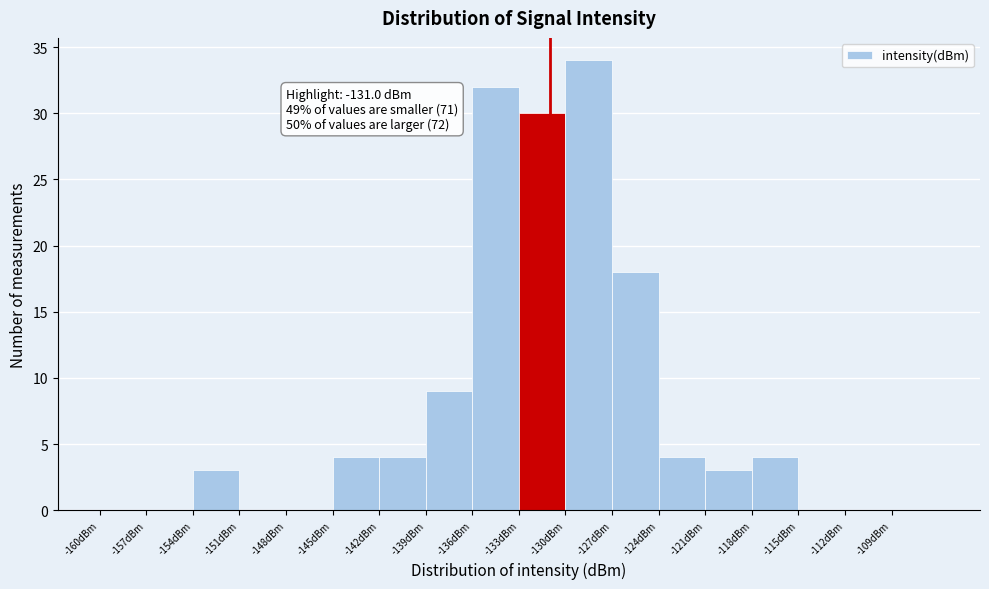

Over which range of the x-axis is the bar tallest?

-130 to -127